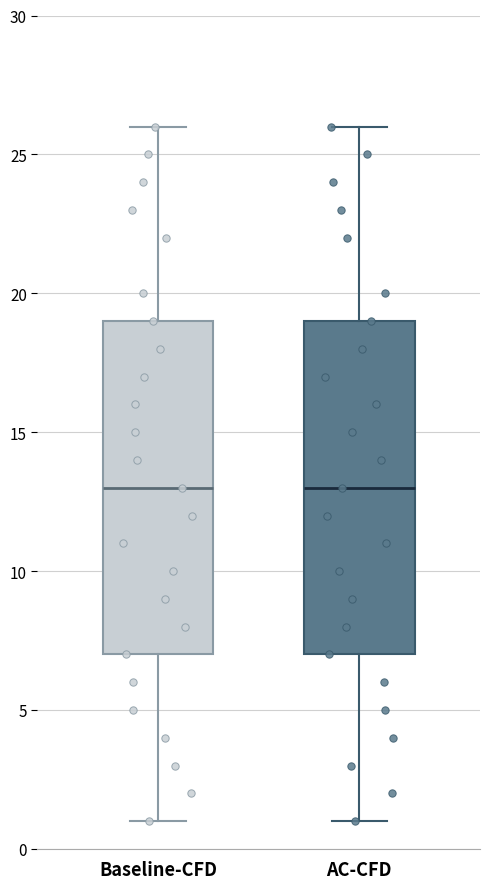

Reading left to right, transcribe this box plot: for each box, give where its median line is, the range the box spans, and where its two whiskers end, as read against the y-axis. The values are not printed on the chart, so give them approximately, as read against the axis.

Baseline-CFD: median 13, box 7 to 19, whiskers 1 to 26
AC-CFD: median 13, box 7 to 19, whiskers 1 to 26